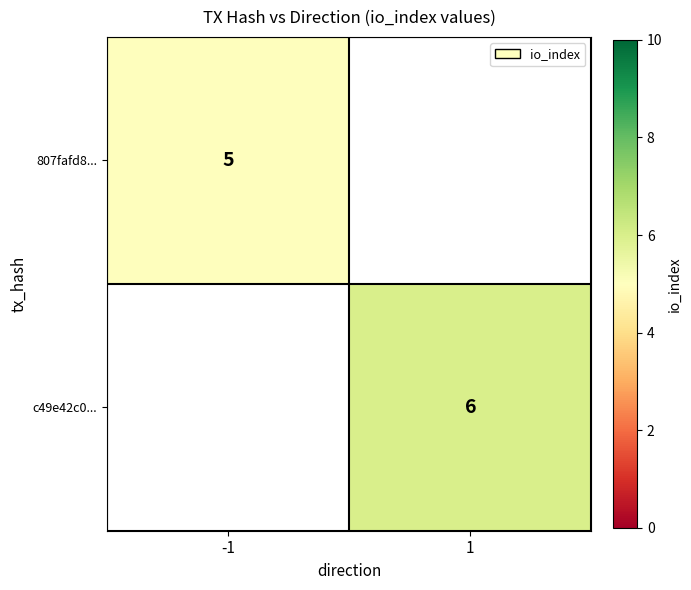

The value of c49e42c0... at 1 is 10. True or false?

False